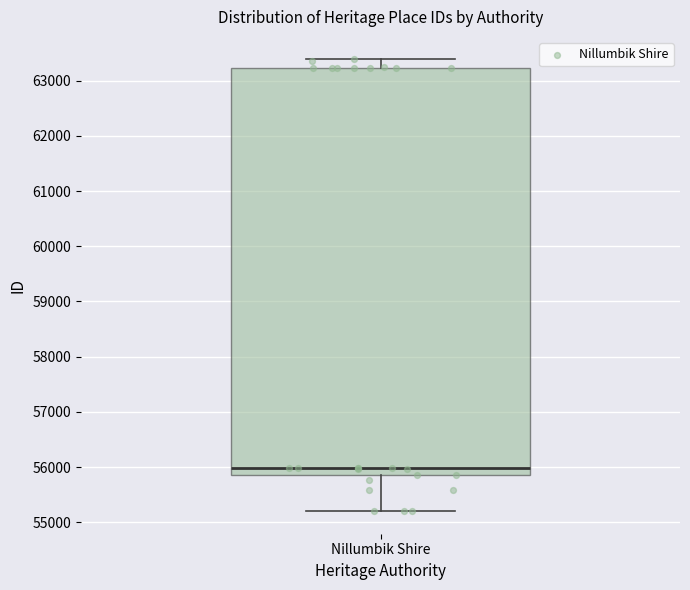

Transcribe this box plot: give where the median line is, the range the box spans, and where the two whiskers end, as read against the y-axis. The values are not printed on the chart, so give them approximately, as read against the axis.

median 56000, box 55900 to 63200, whiskers 55200 to 63400